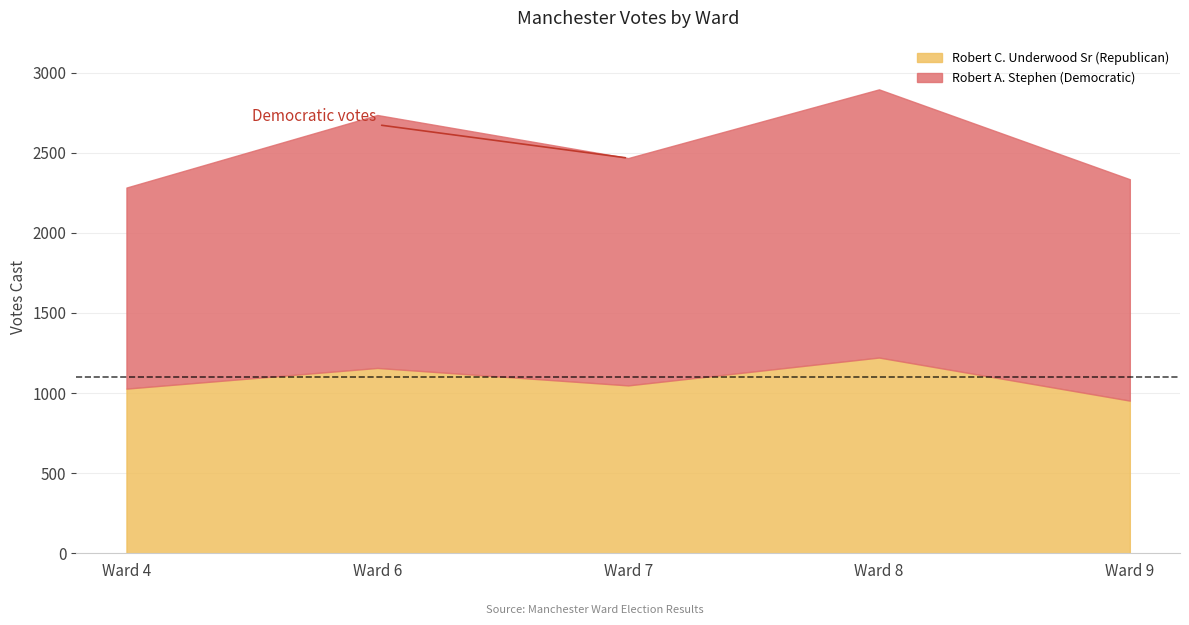

At how many categories does at least one series exceed 1350?

4